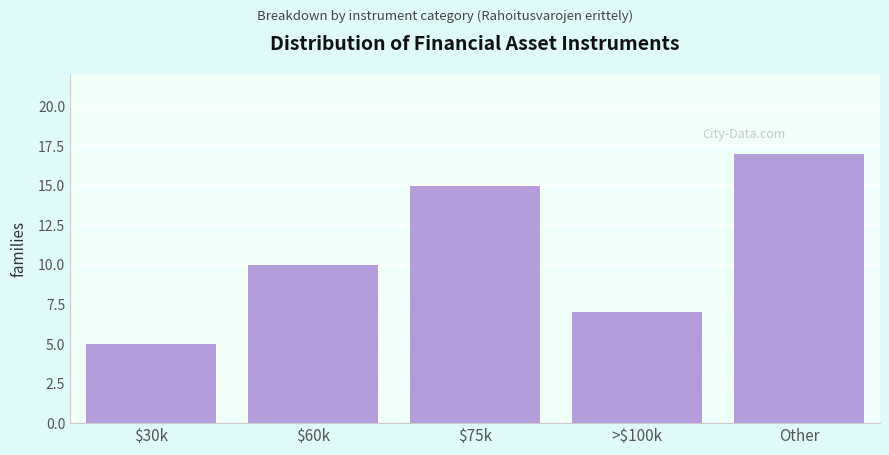

Reading left to right, extract all data points from this chart.

5	10	15	7	17